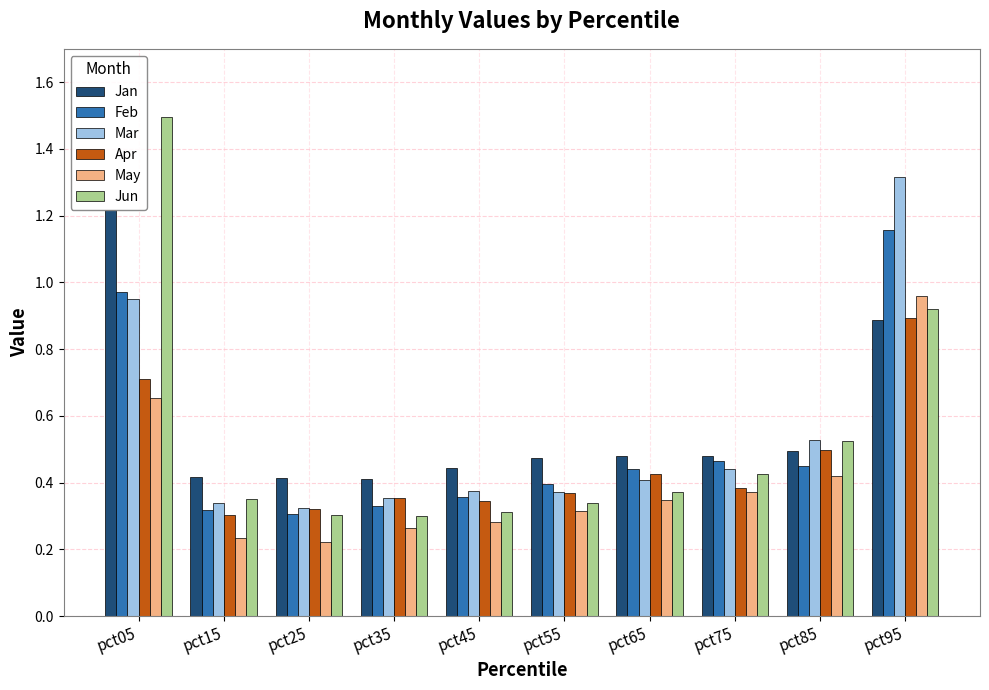

At pct05, list the series in order from largest to smallest.

Jun, Jan, Feb, Mar, Apr, May